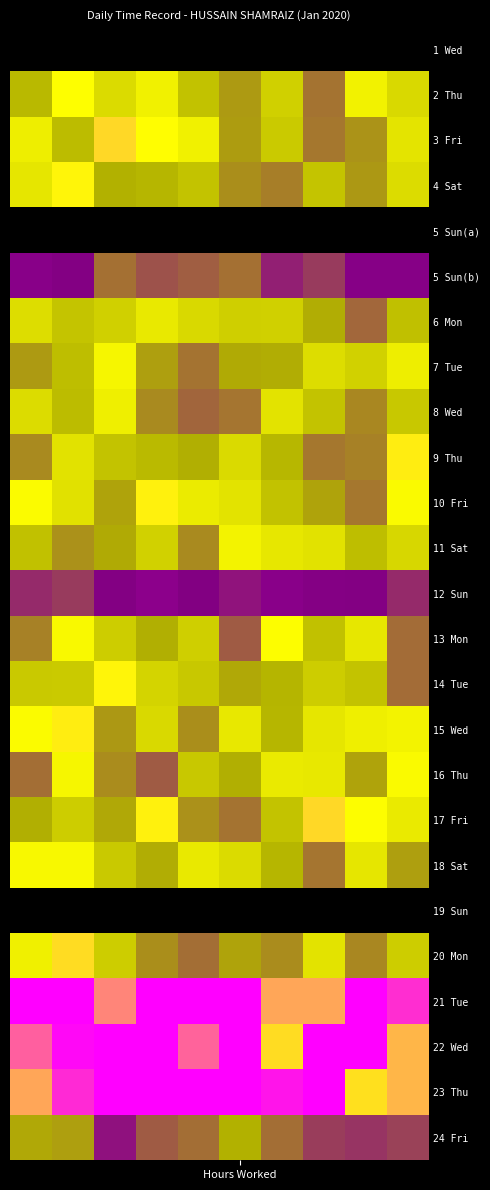

At which category is the sum across all series the highest?

1